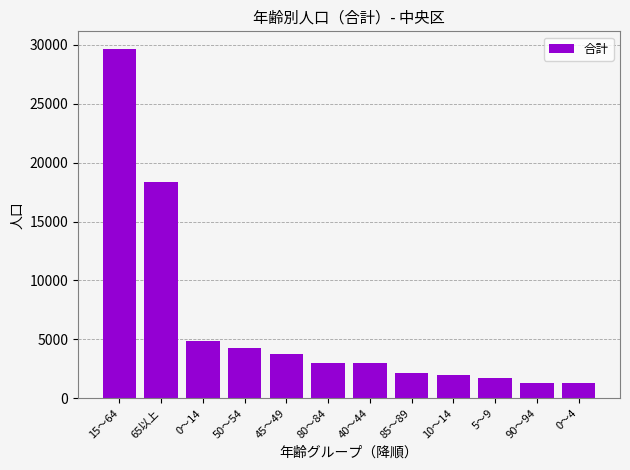

What is the sum of the values at 45～49 and 50～54?

7997